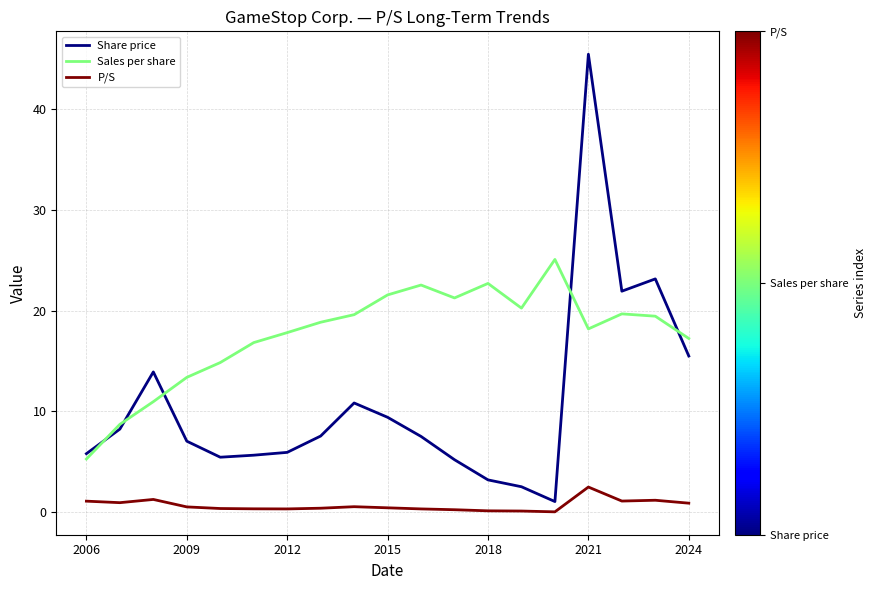

Which series has the largest total across all categories?

Sales per share